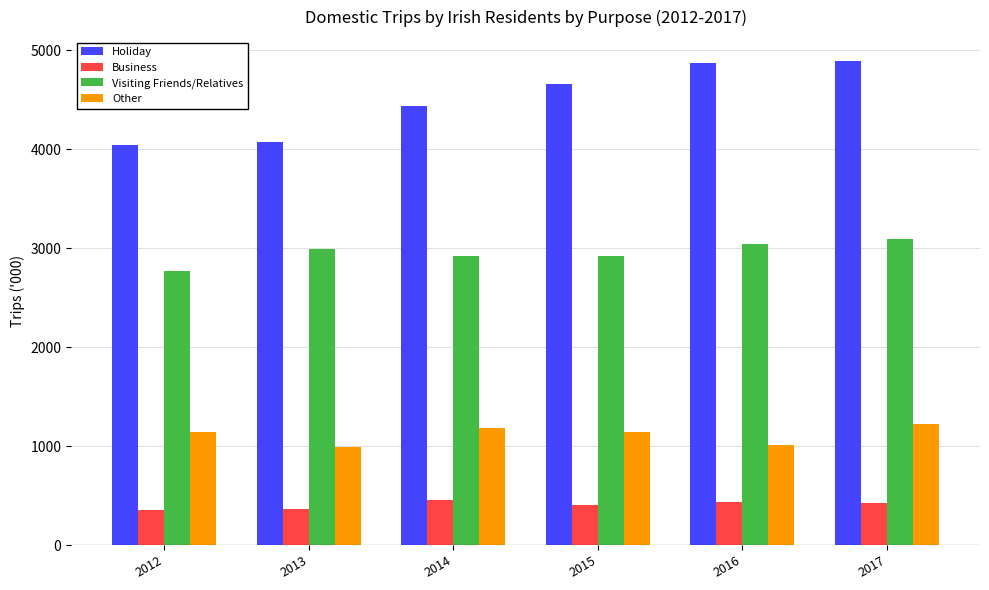

What is the value of the Holiday bar at the 1st from the left?

4035.6